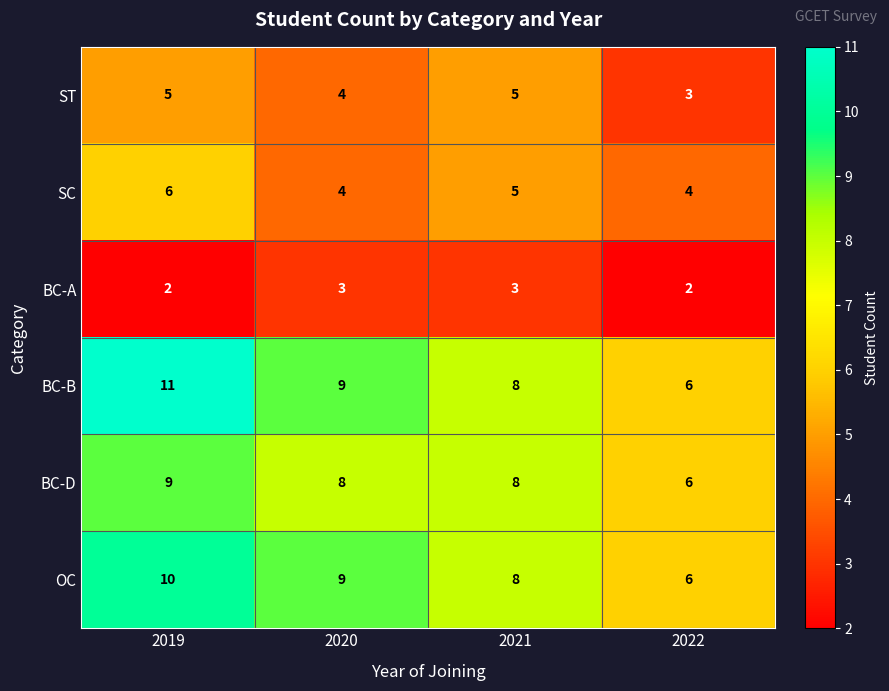

How many BC-A values are between 2 and 3?

4